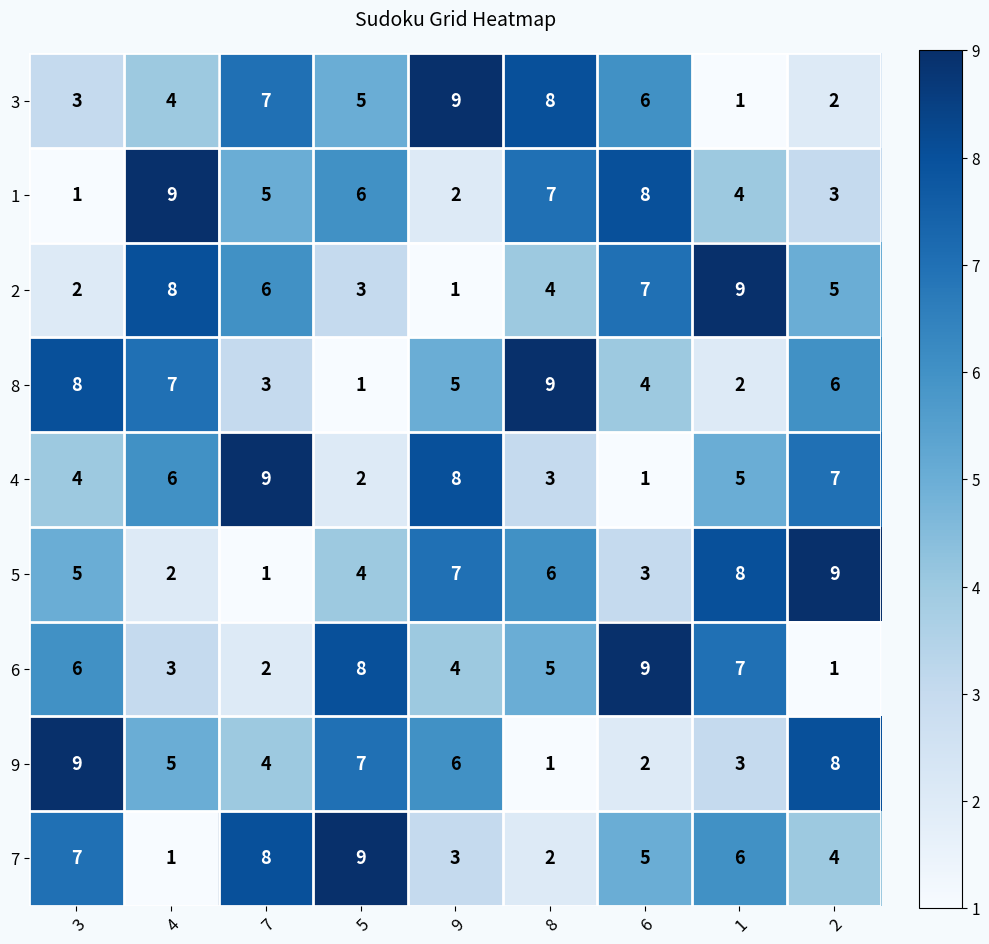

Count the 4 values in the range 3 to 7.

5